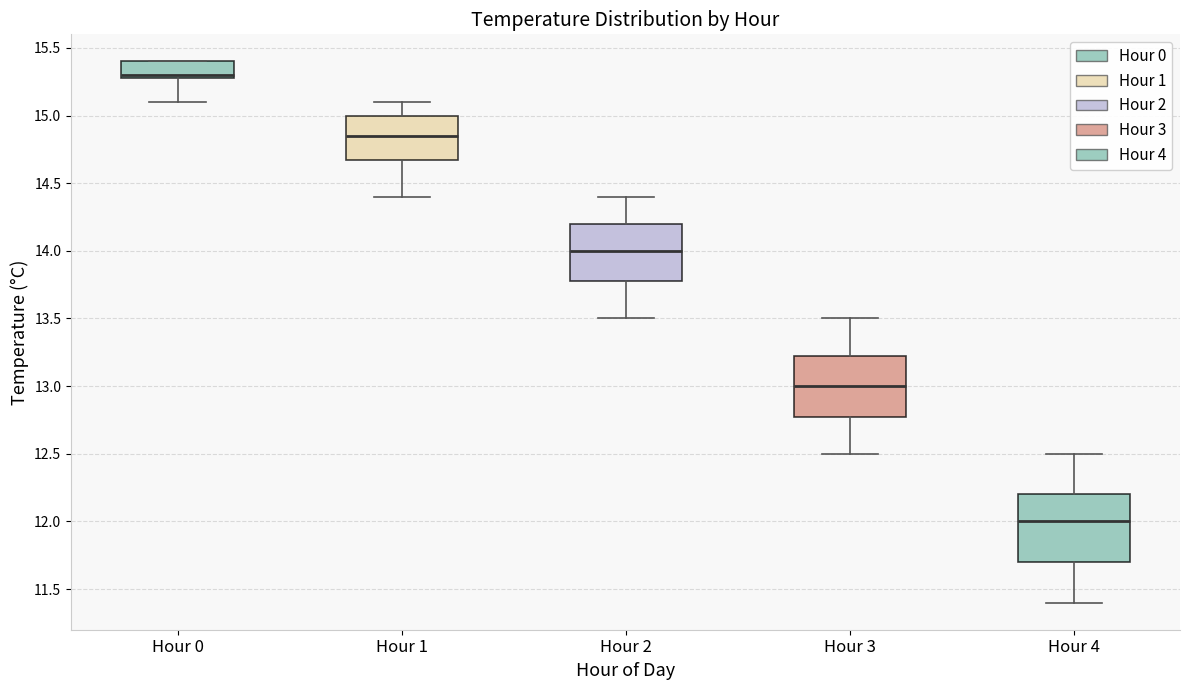

Reading left to right, read every box against the y-axis: the position of its median line, the range the box covers, and the ends of its whiskers. The values are not printed on the chart, so give them approximately, as read against the axis.

Hour 0: median 15.30 (just above the box's lower edge), box 15.30 to 15.40, whiskers 15.10 to 15.40
Hour 1: median 14.85, box 14.70 to 15.00, whiskers 14.40 to 15.10
Hour 2: median 14.00, box 13.80 to 14.20, whiskers 13.50 to 14.40
Hour 3: median 13.00, box 12.80 to 13.25, whiskers 12.50 to 13.50
Hour 4: median 12.00, box 11.70 to 12.20, whiskers 11.40 to 12.50